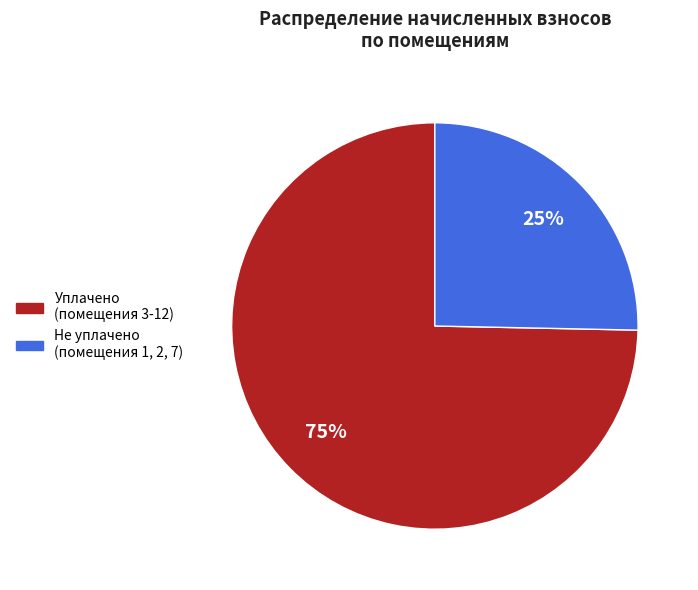

To the nearest percent, what is the average slice percentage?

50%